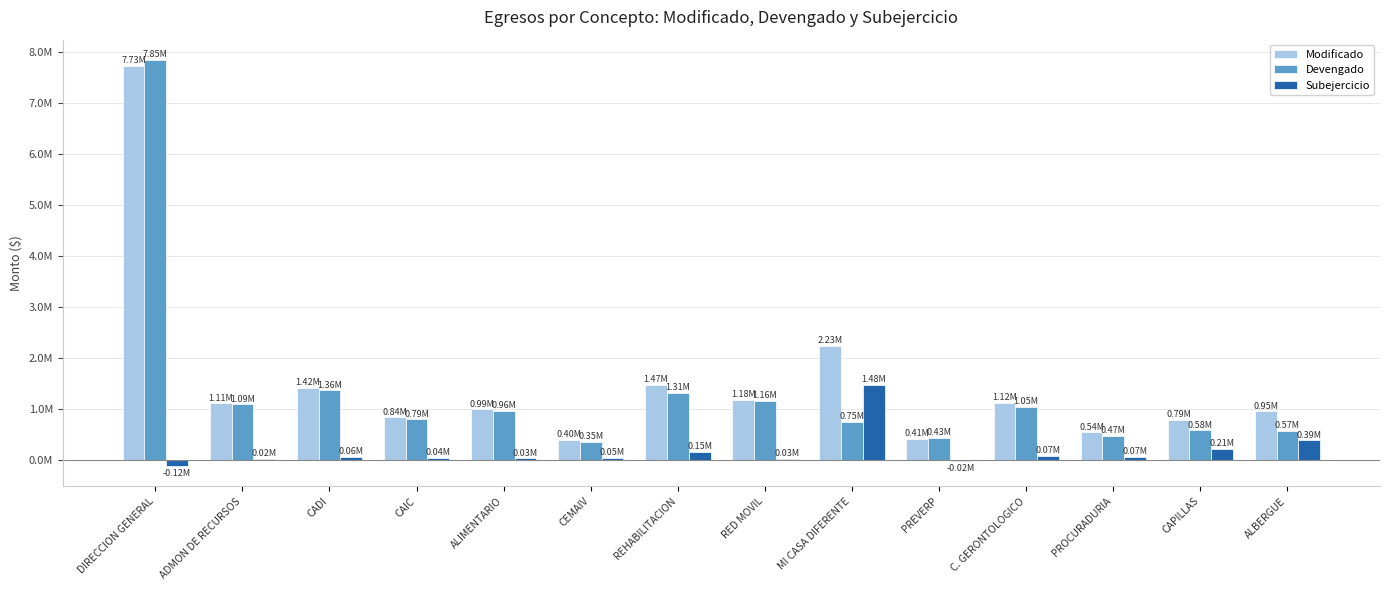

What position from the left is ALBERGUE?

14